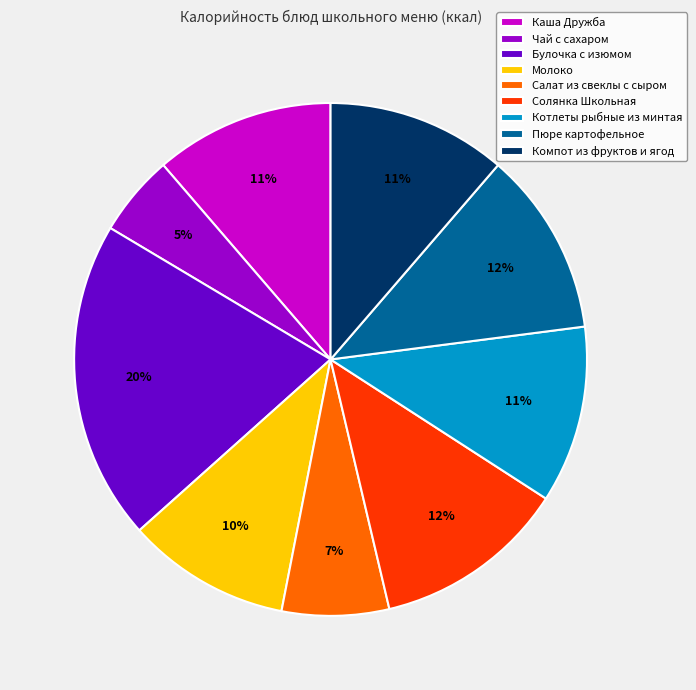

To the nearest percent, what is the combined percentage of Котлеты рыбные из минтая and Пюре картофельное?

23%